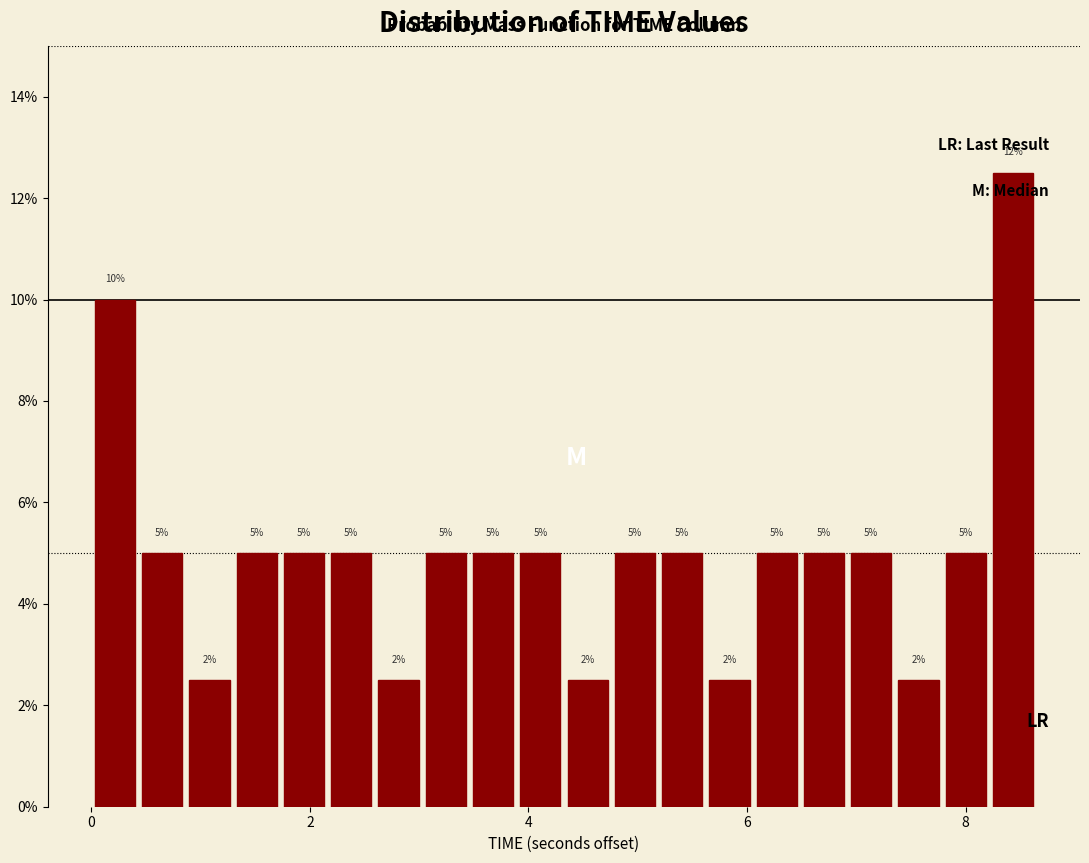

Read against the x-axis, roughly where is the centre of the tallest bar?

8.4